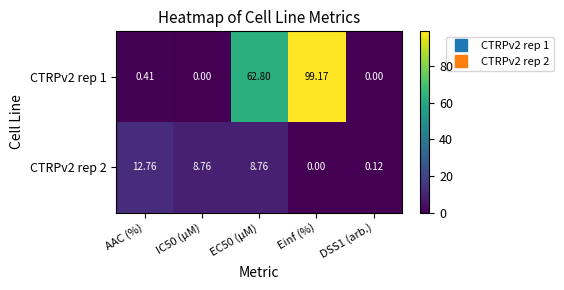

Rank the series at EC50 (µM) from highest to lowest value.

CTRPv2 rep 1, CTRPv2 rep 2